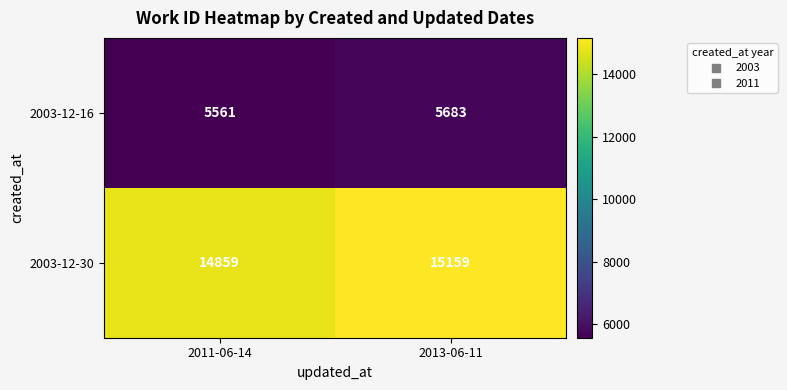

At which category is the sum across all series the highest?

2013-06-11